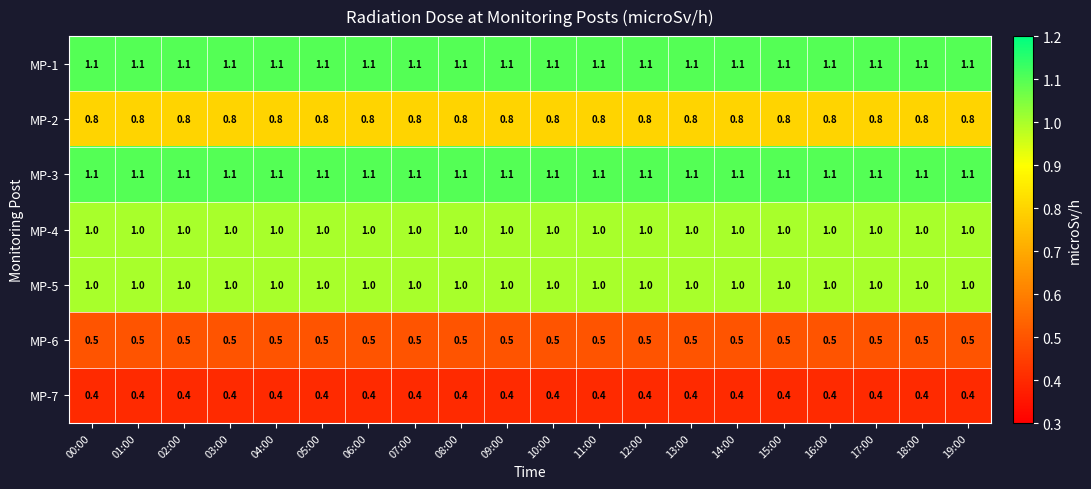

What is the difference between the highest and lowest values at 11:00?

0.7